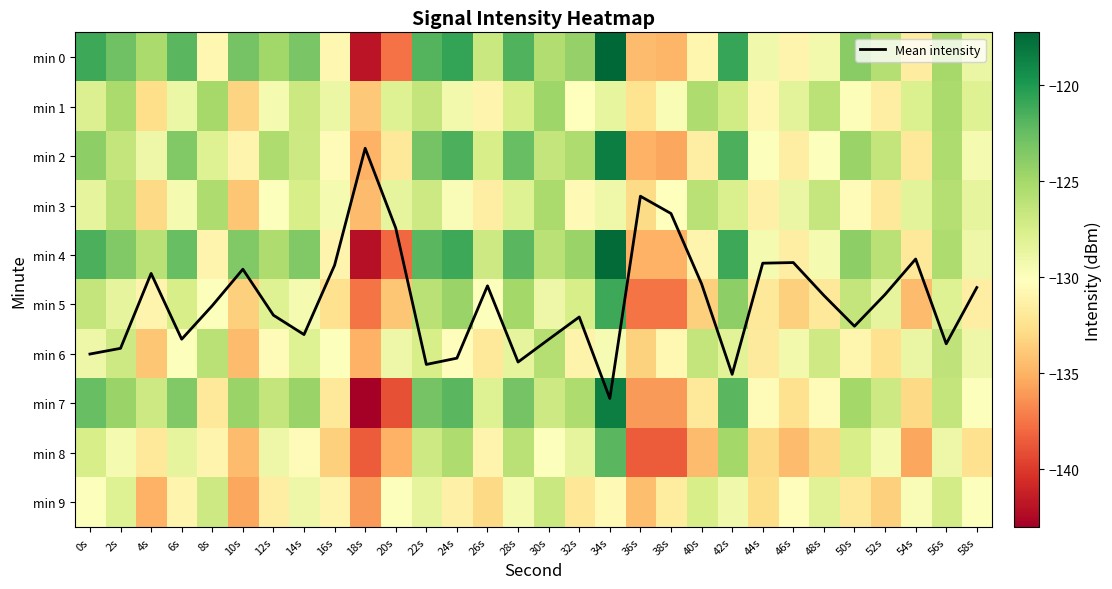

Rank the series at 24s from lowest to highest value.

min 9, min 6, min 3, min 1, min 8, min 5, min 7, min 2, min 4, min 0, Mean intensity